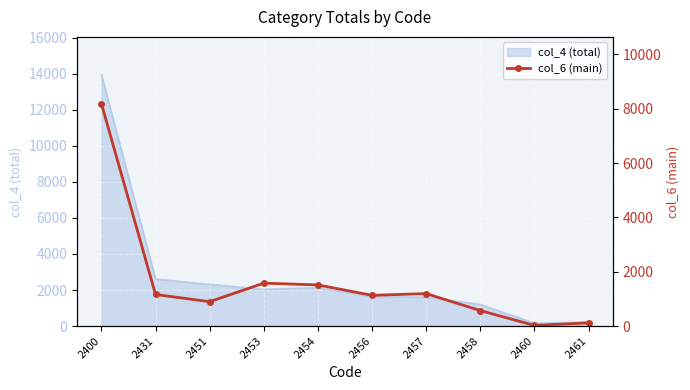

Is it true that col_4 (total) equals 1057 at 2457?

False